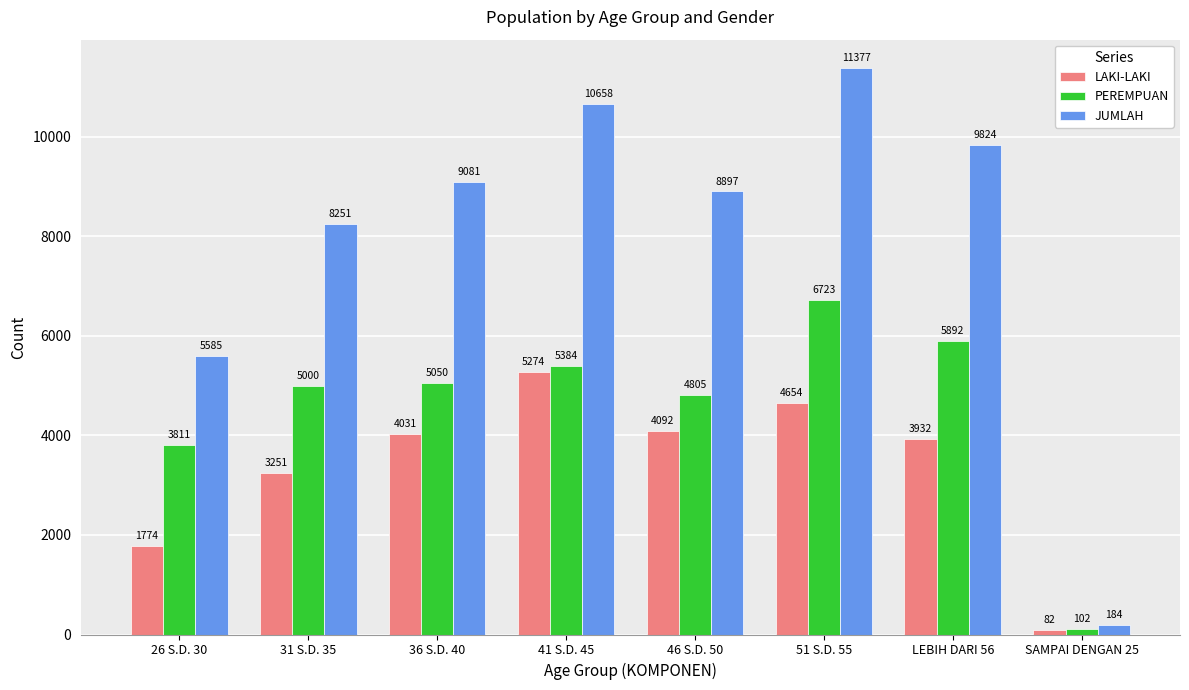

Rank the series at 46 S.D. 50 from highest to lowest value.

JUMLAH, PEREMPUAN, LAKI-LAKI